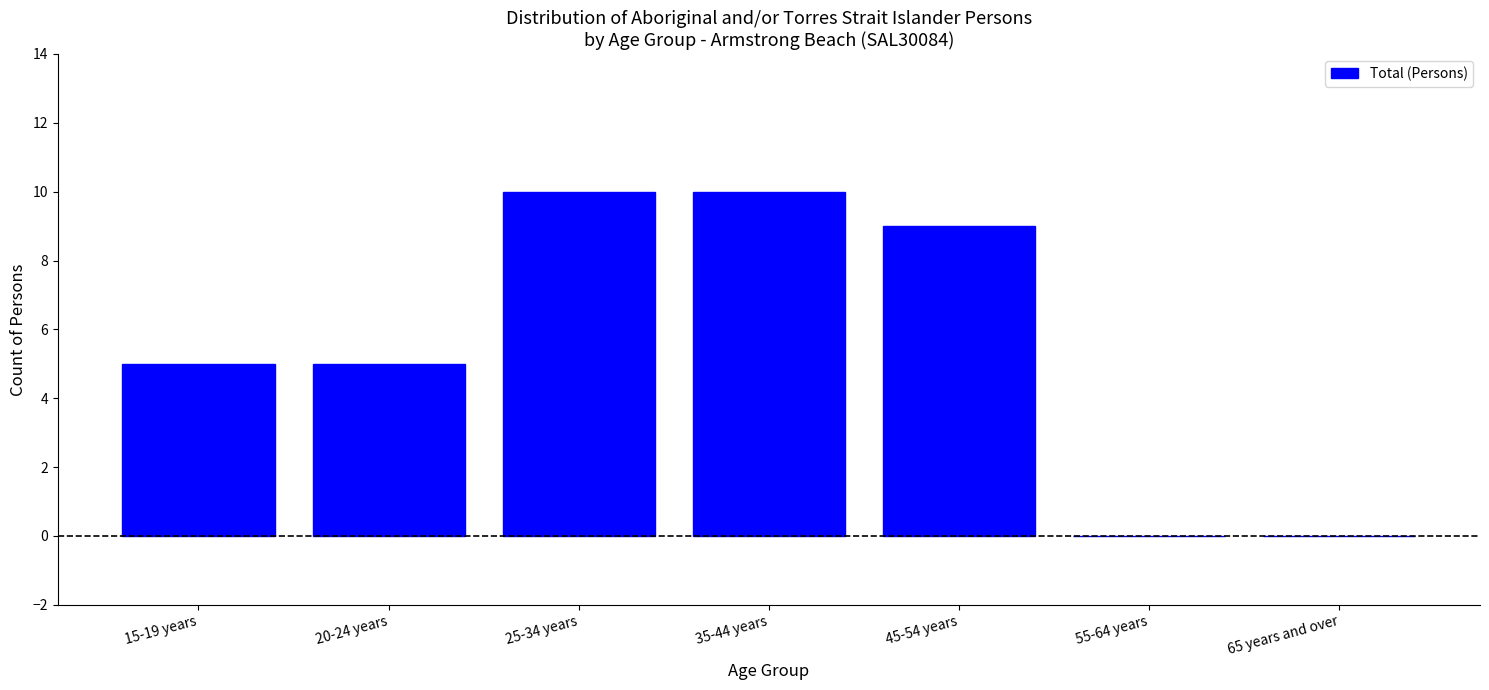

Reading left to right, extract all data points from this chart.

15-19 years=5	20-24 years=5	25-34 years=10	35-44 years=10	45-54 years=9	55-64 years=0	65 years and over=0